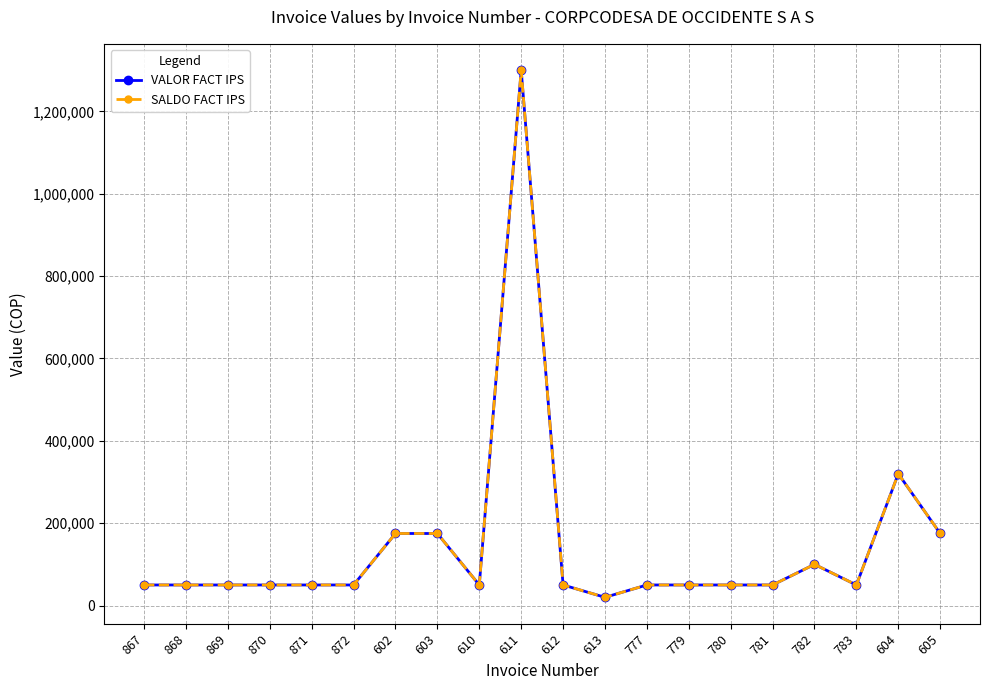

Is this an area chart (filled region under the line)?

No